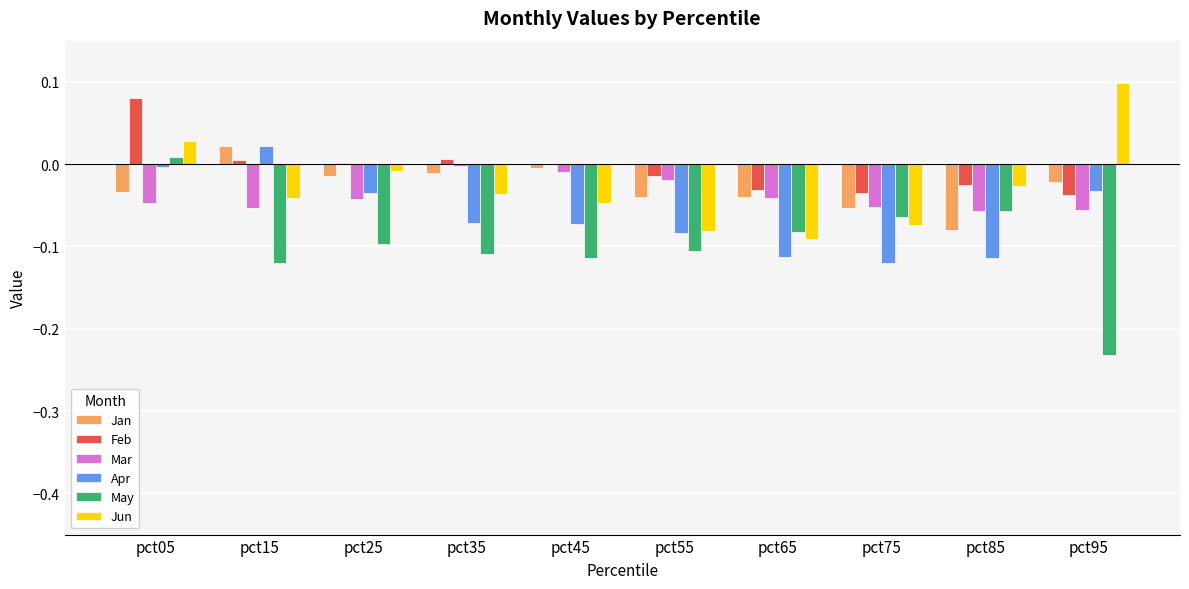

Which series has the largest range (max minus min)?

May